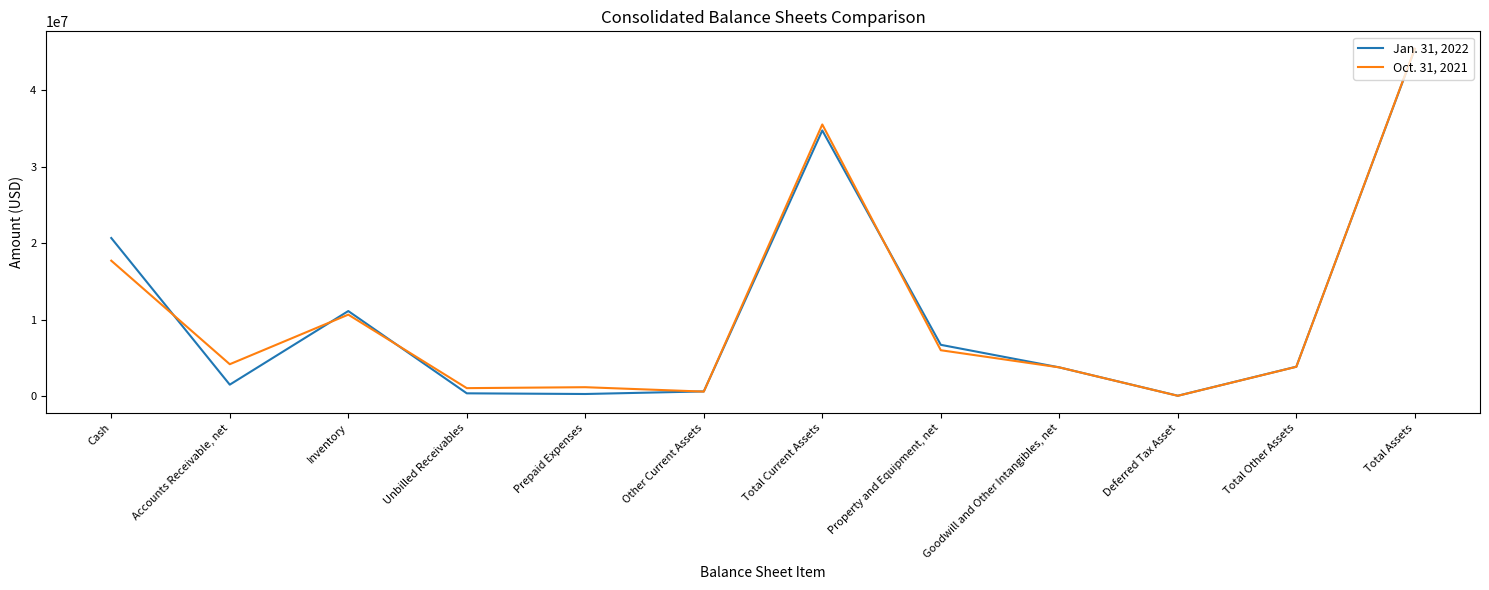

List the series in order of their peak value, highest first.

Oct. 31, 2021, Jan. 31, 2022